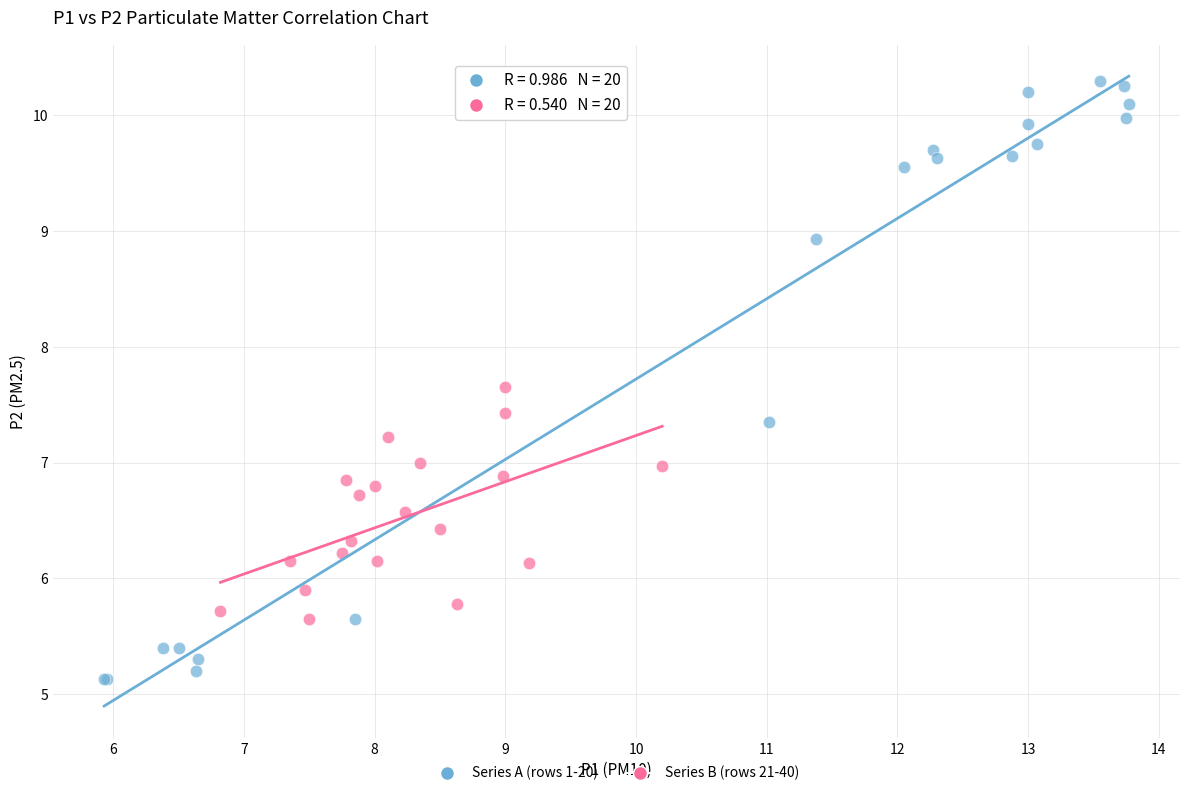

Which series reaches the minimum Y coordinate?

Series A (rows 1-20)